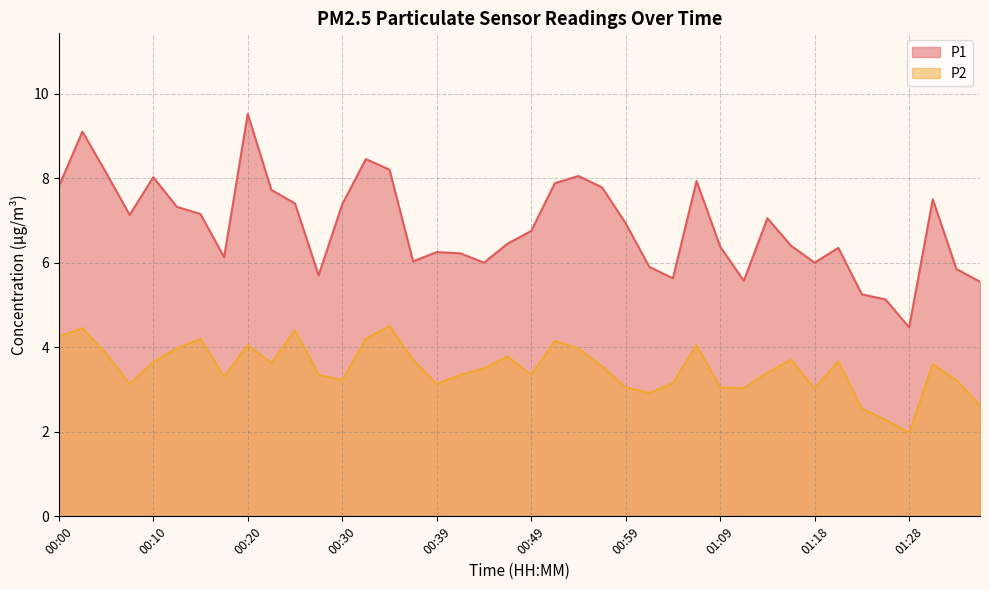

Does the chart have visible grid lines?

Yes